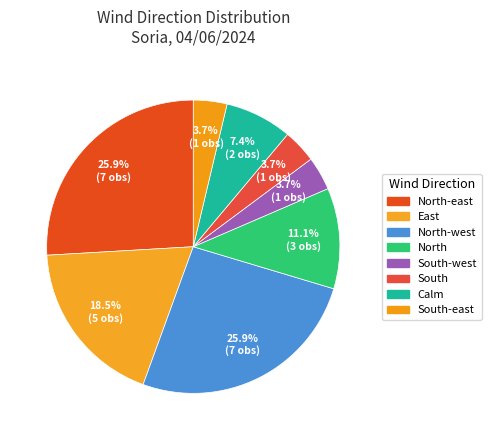

How many segments does this pie chart have?

8